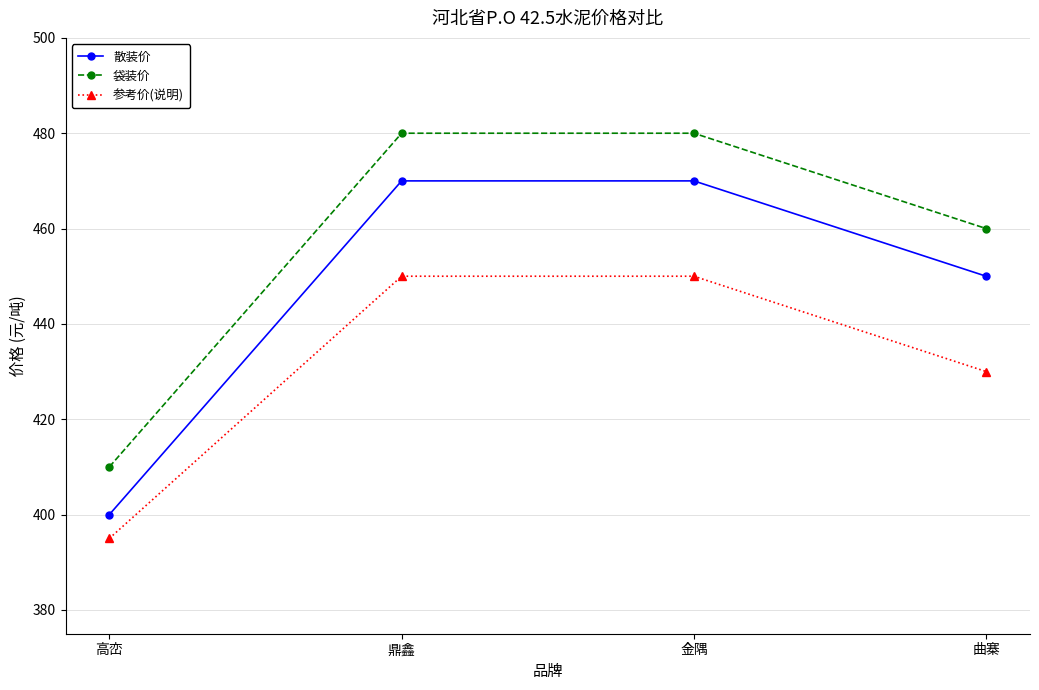

What position from the right is 鼎鑫?

3